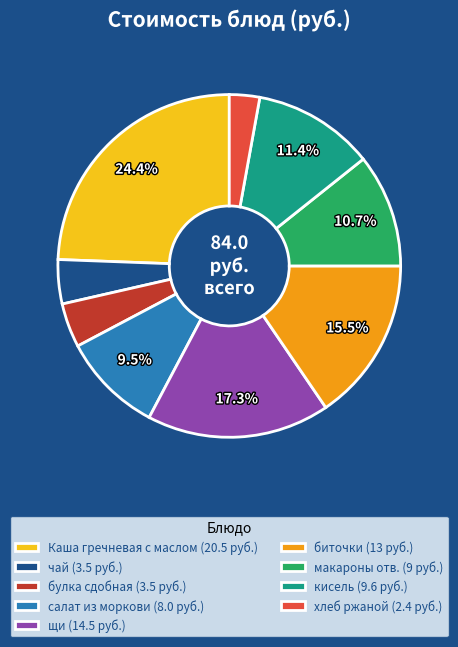

Which slice is the largest?

Каша гречневая с маслом